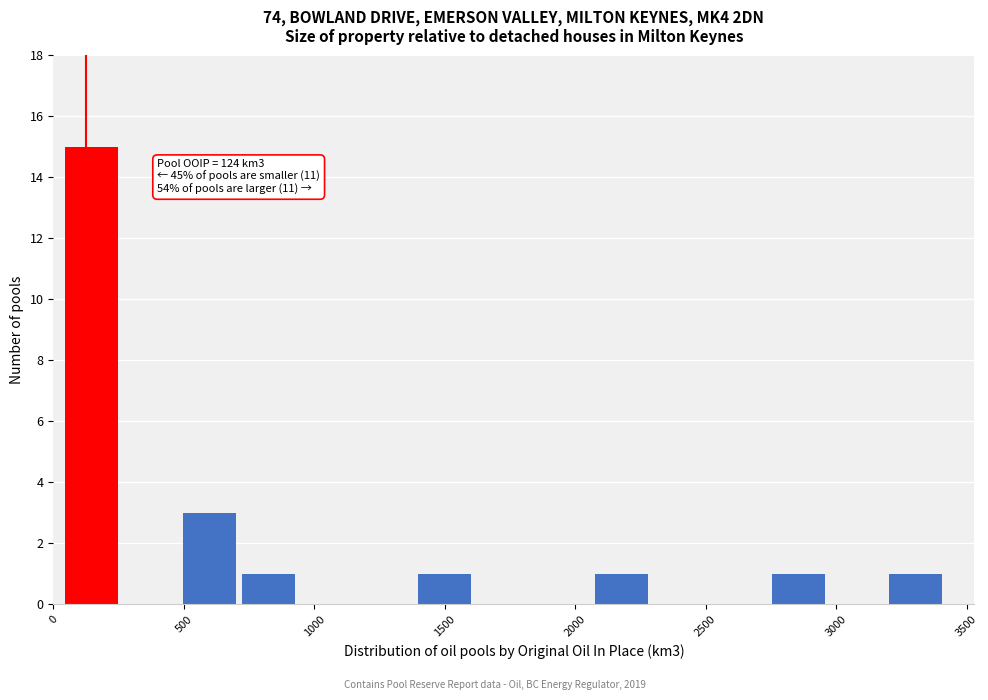

Over which range of the x-axis is the bar tallest?

50 to 250